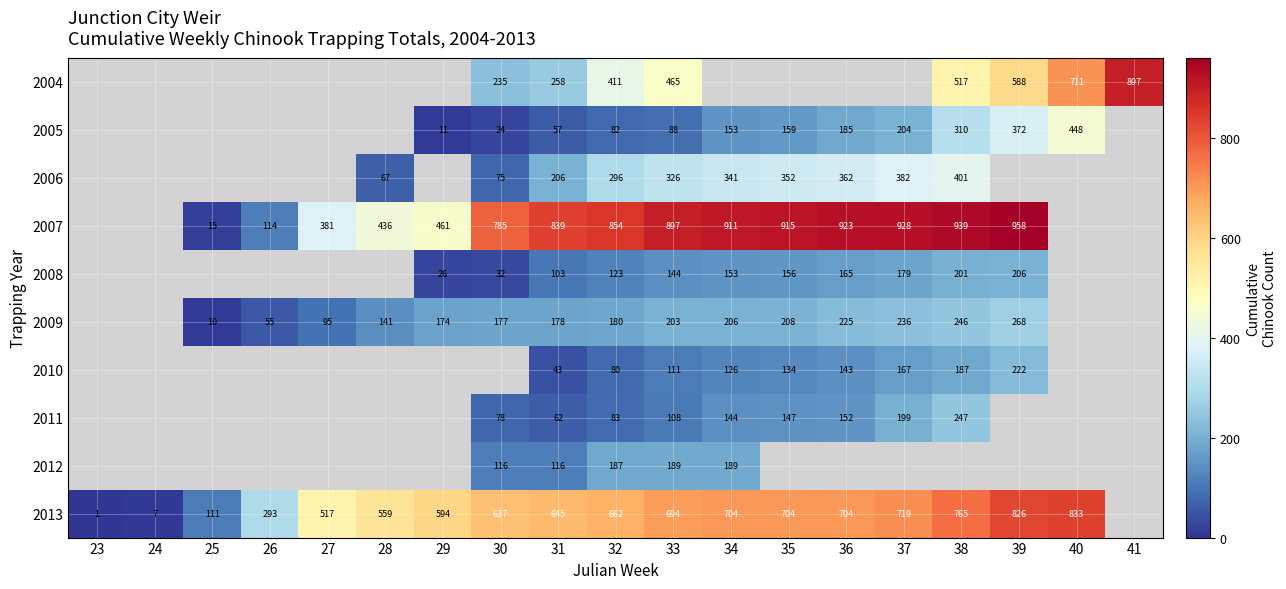

Which has a higher value, 26 or 31?

31